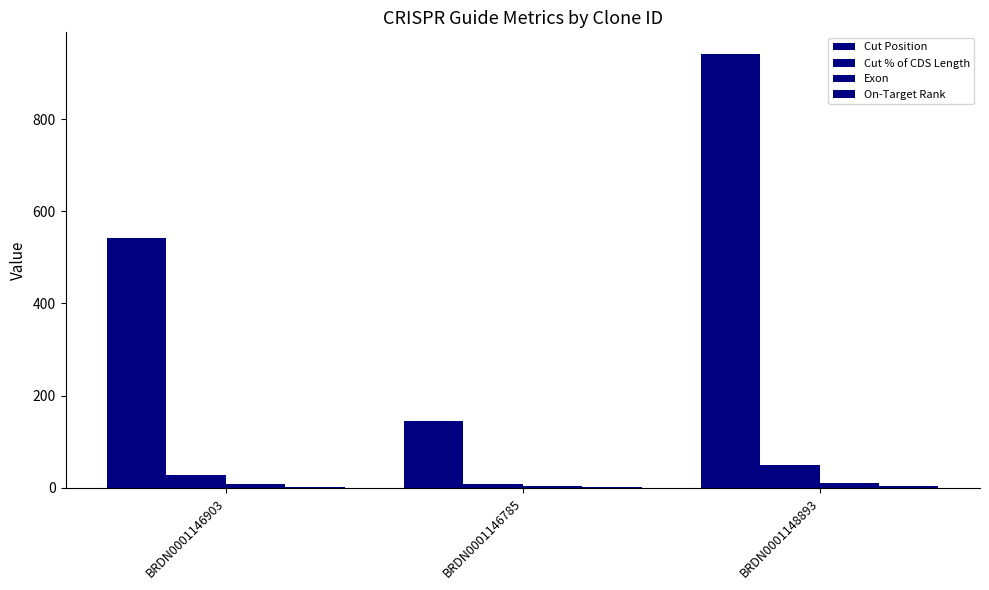

What is the value of the Exon bar at the 3rd from the left?

10